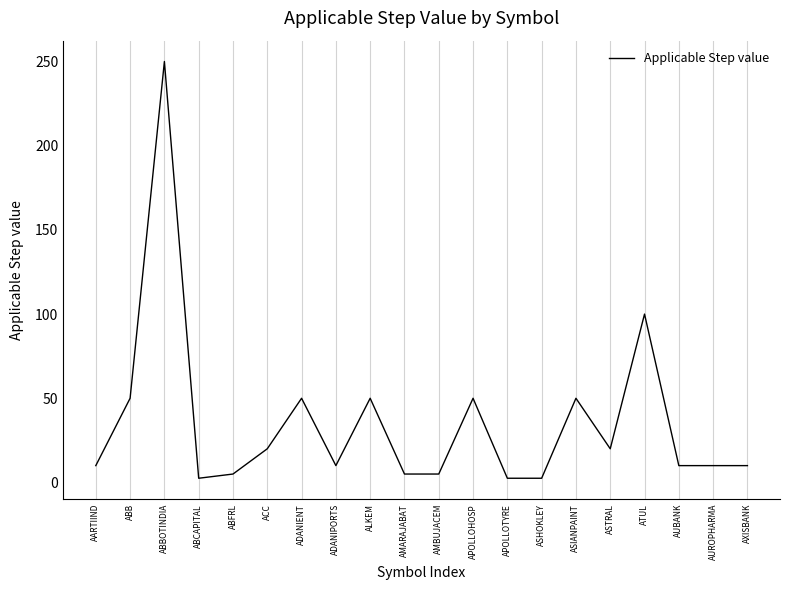

Is it true that the value at ASTRAL is 20.0?

True